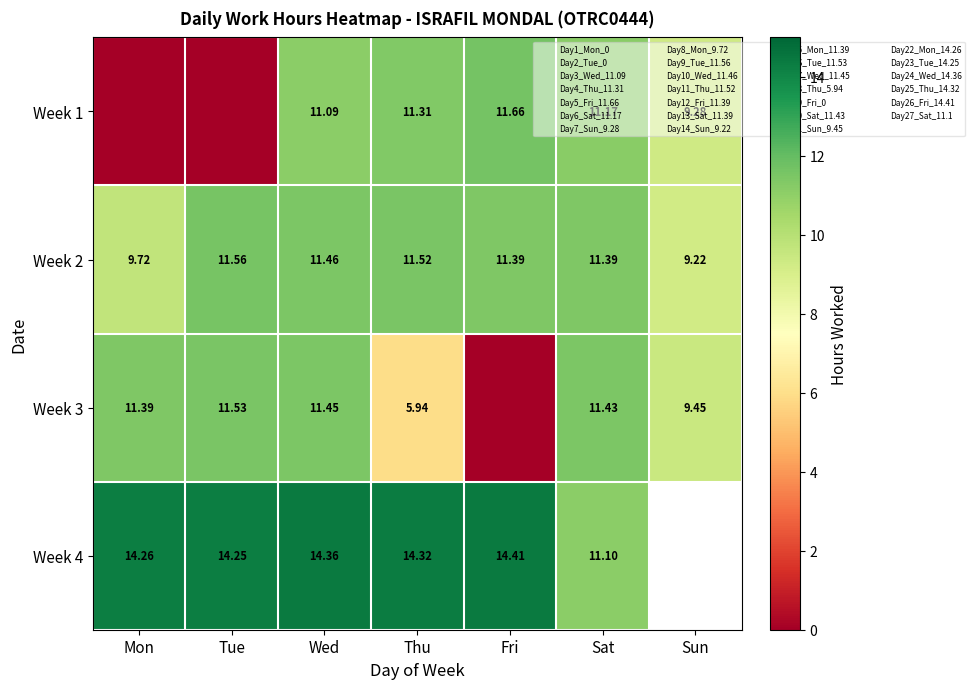

Where is Week 1 nearest to the value 5?

Sun